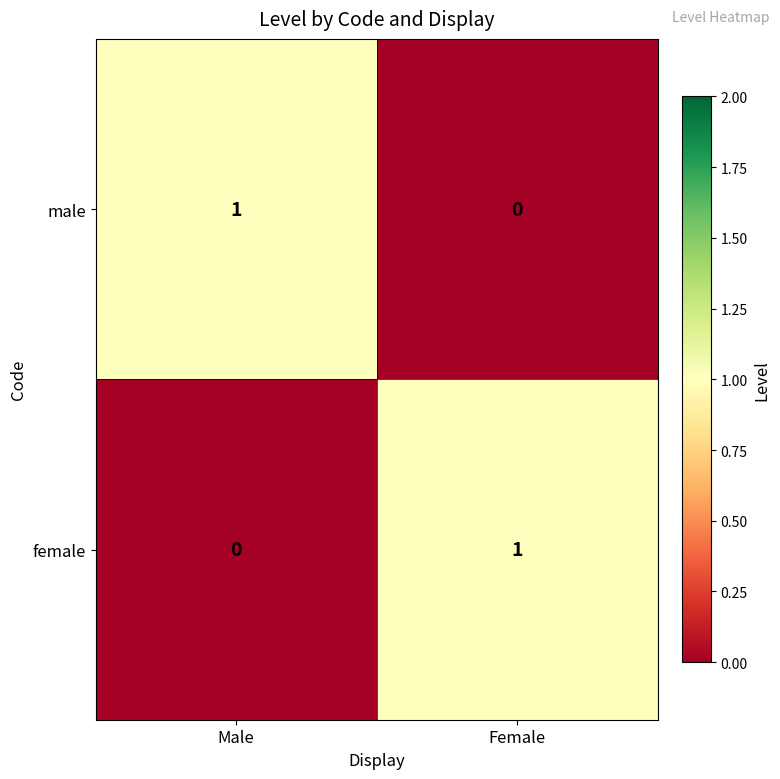

At which label is male closest to 0?

Female